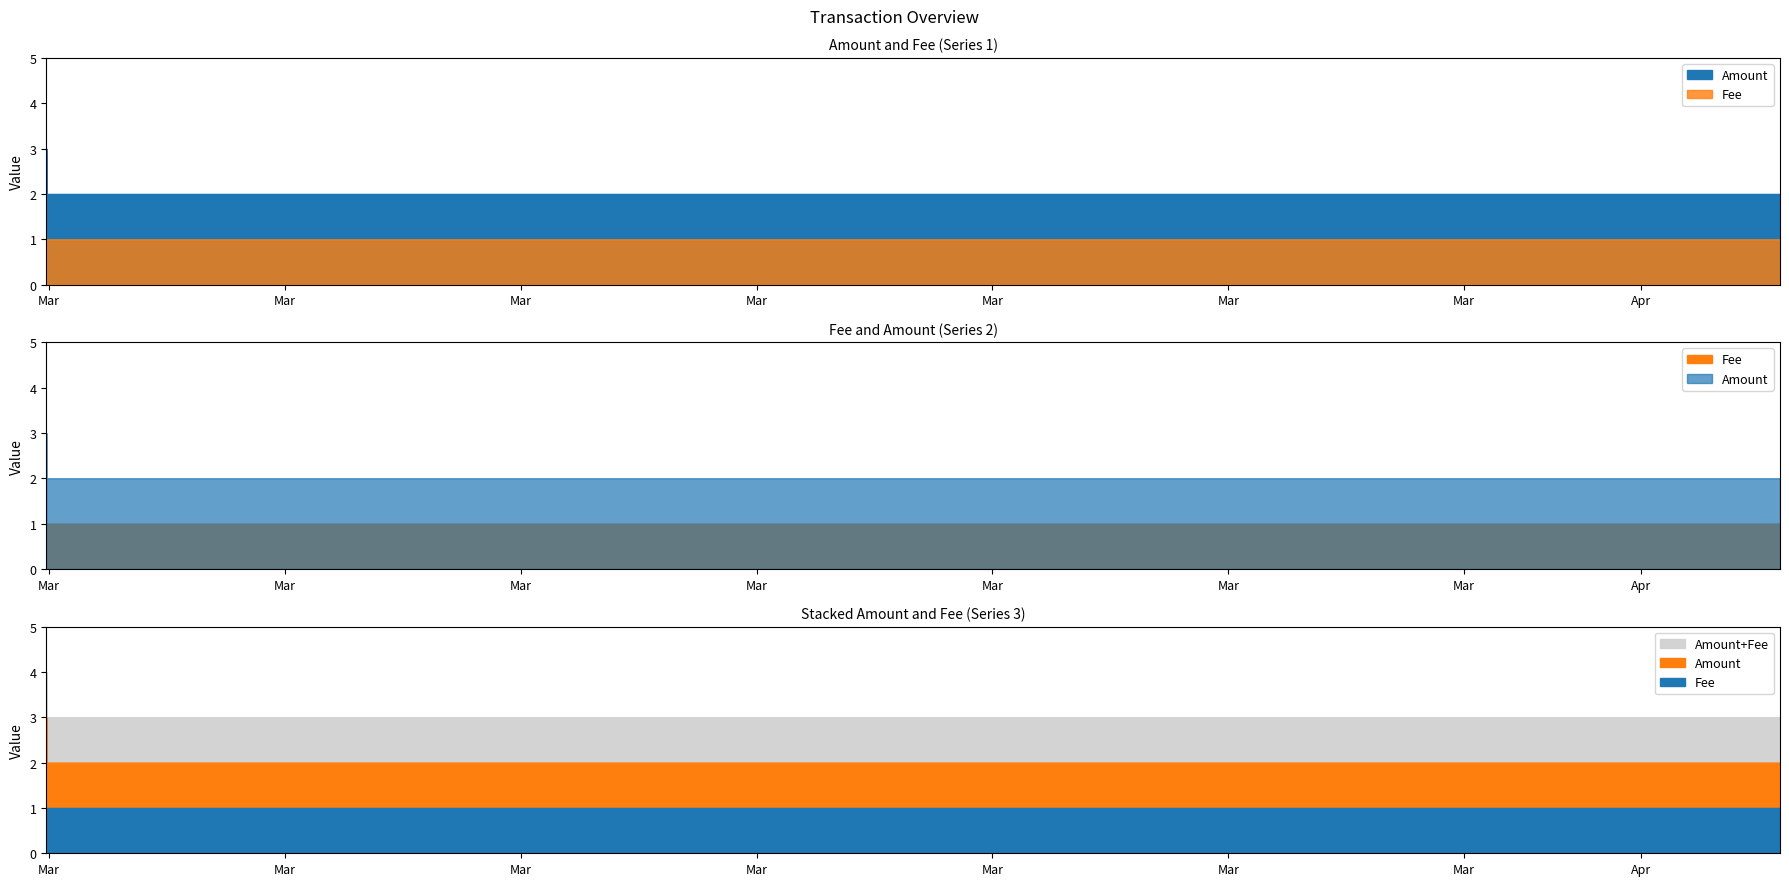

Is the value of Amount at 2017-04-03 08:34:00 greater than the value of Fee at 2017-04-03 08:34:00?

Yes